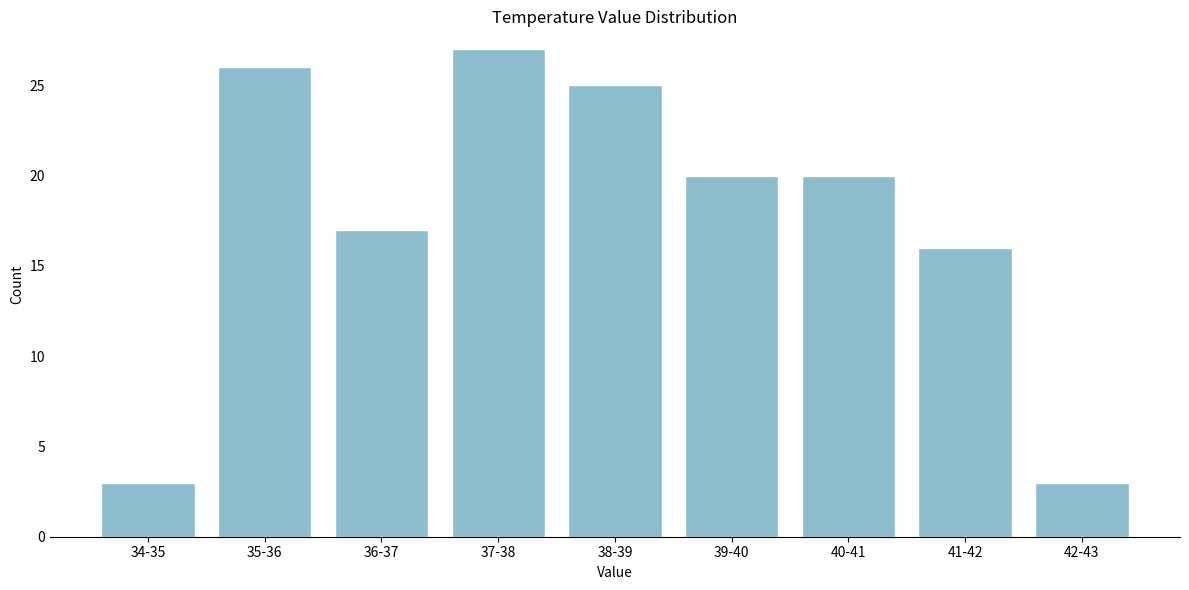

Reading right to left, extract all data points from this chart.

3	16	20	20	25	27	17	26	3